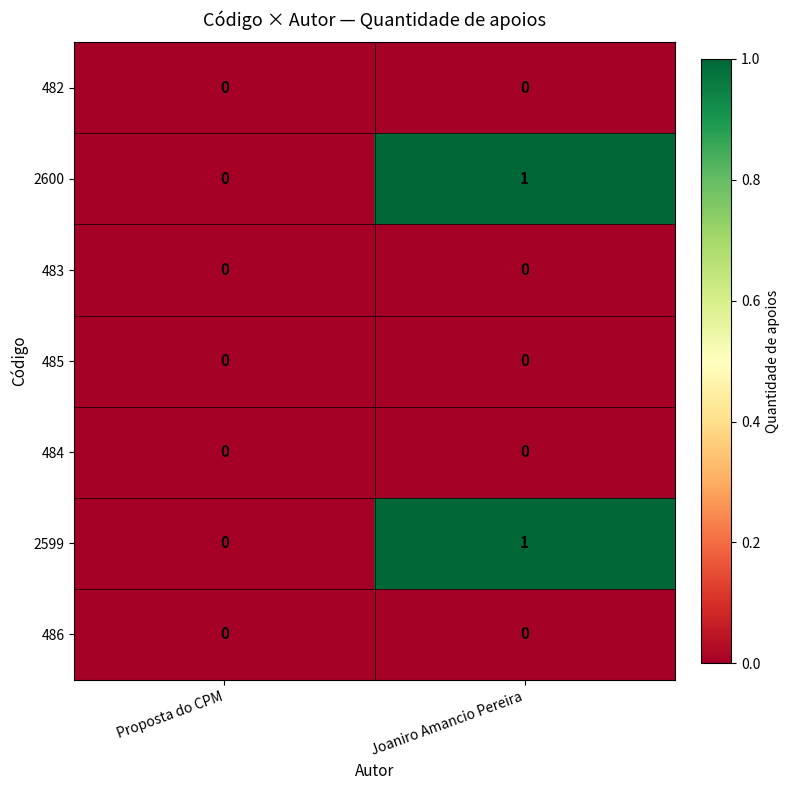

At which category is the sum across all series the highest?

Joaniro Amancio Pereira